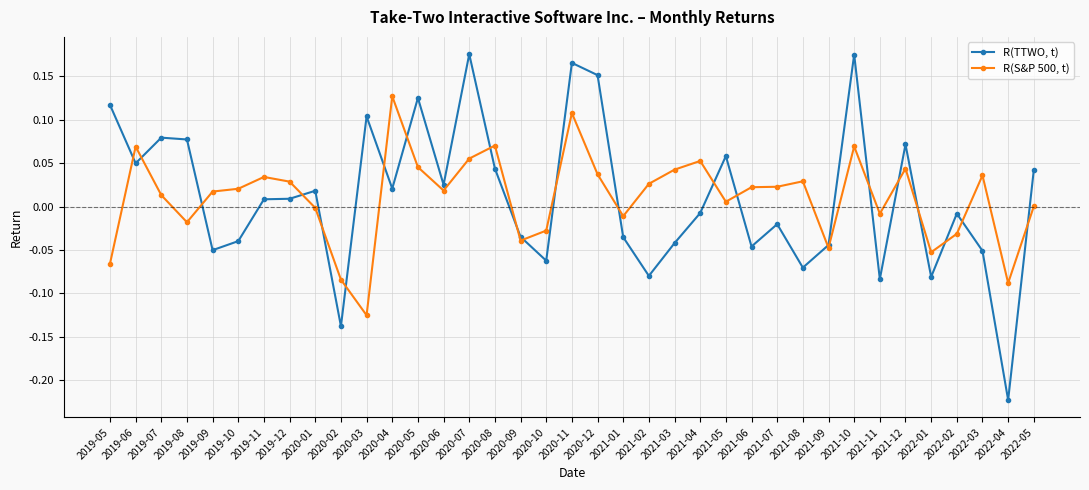

The R(S&P 500, t) series shows 0.1 at 2021-10. True or false?

True